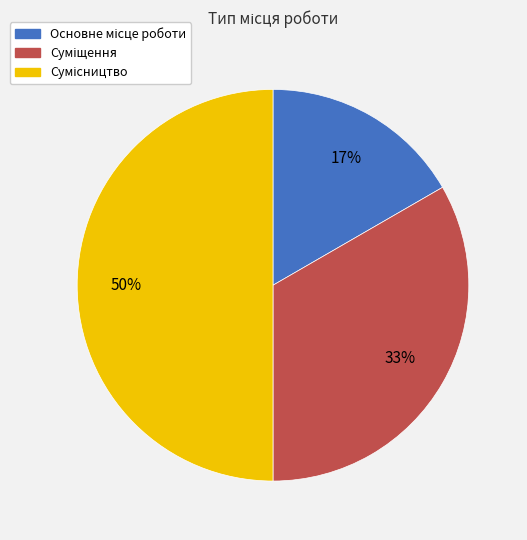

To the nearest percent, what is the average slice percentage?

33%